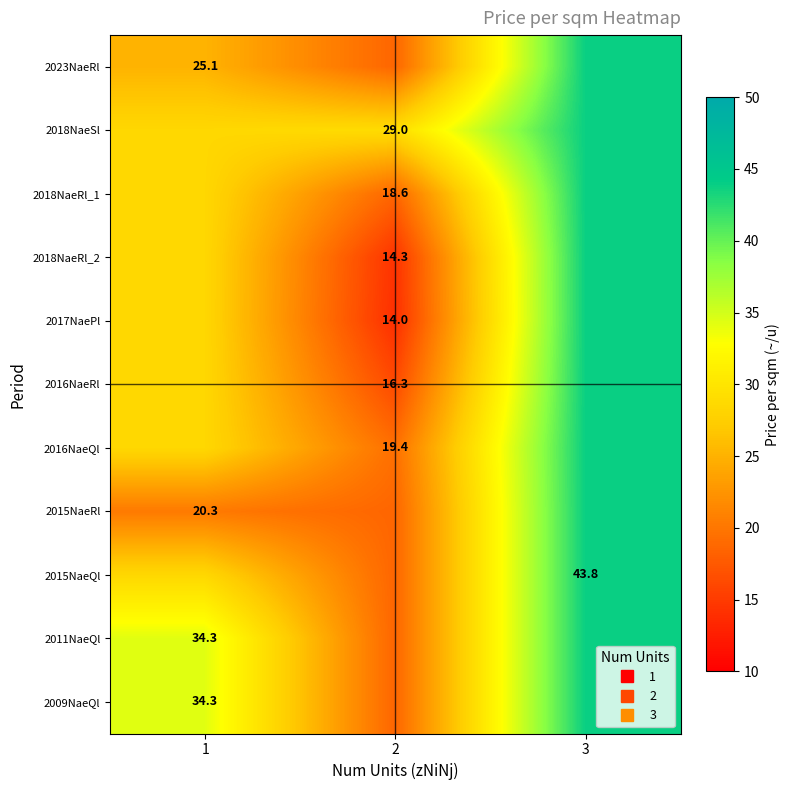

The value of 2018NaeRl_1 at 1 is 28.5. True or false?

True